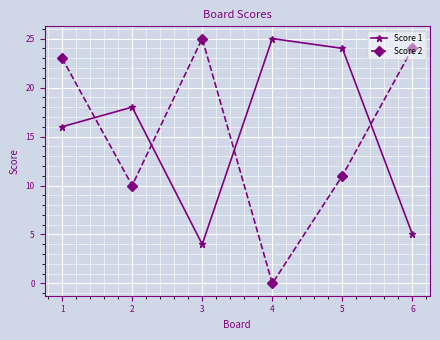

Reading left to right, extract all data points from this chart.

Score 1: 16	18	4	25	24	5
Score 2: 23	10	25	0	11	24